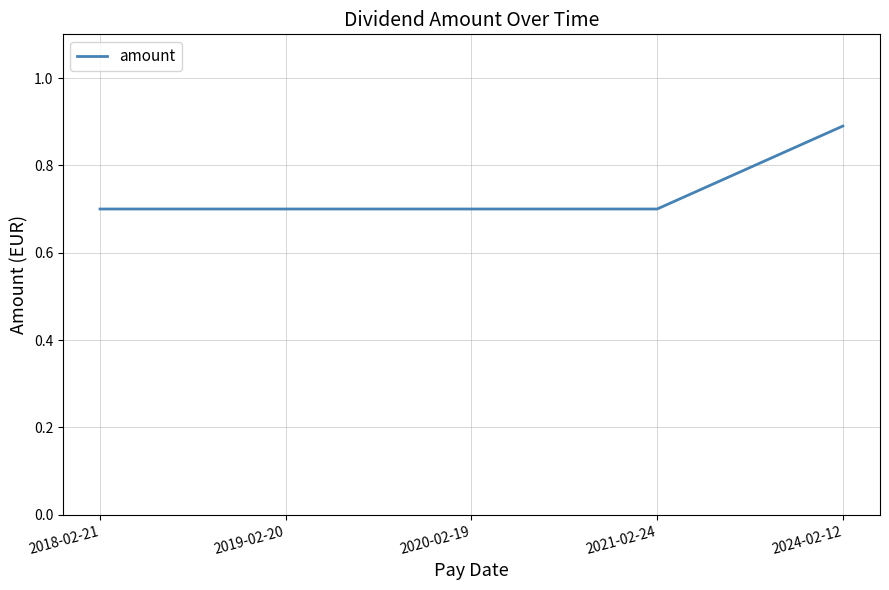

Which has a higher value, 2020-02-19 or 2024-02-12?

2024-02-12